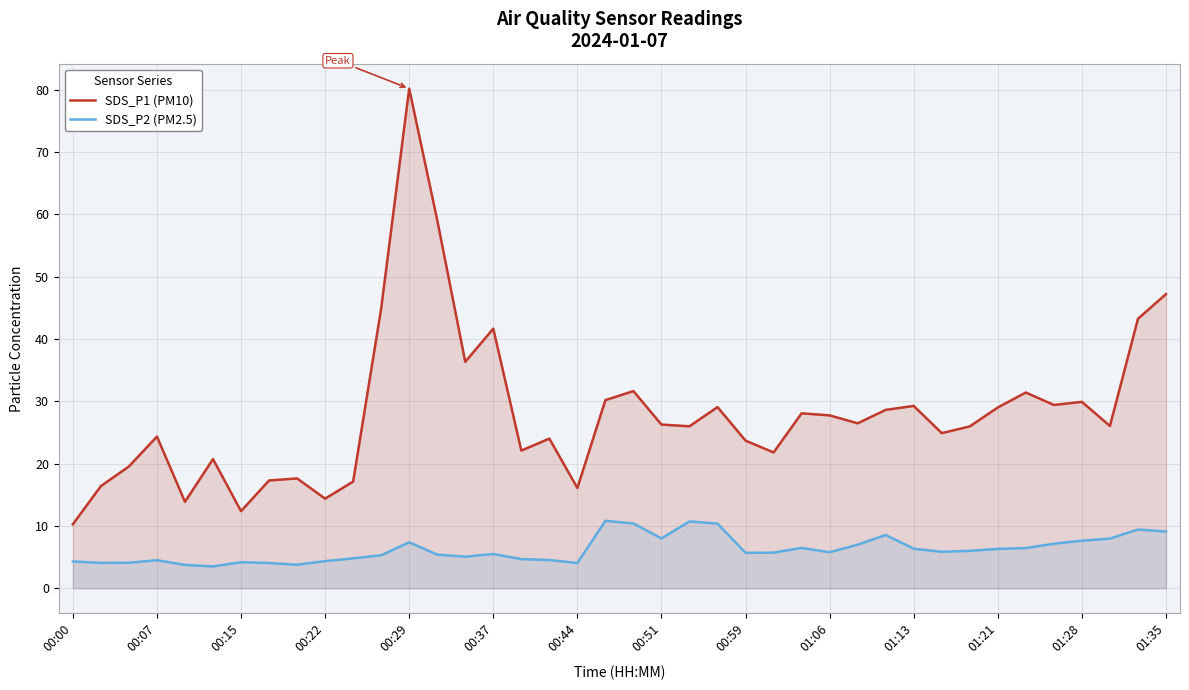

How many series are shown in this chart?

2